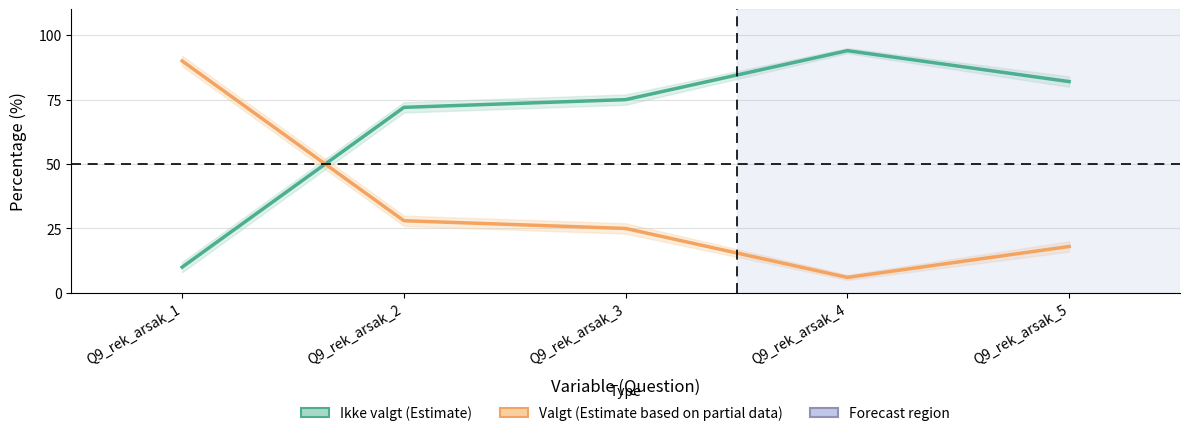

What value does the Valgt series have at Q9_rek_arsak_3, to the nearest 10?

20